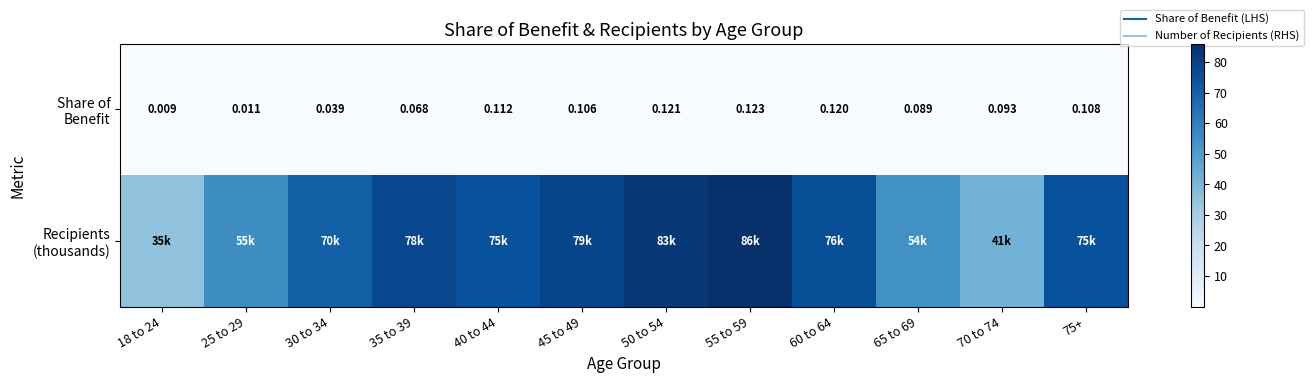

What is the sum of the Share of Benefit values at 18 to 24 and 50 to 54?

0.1